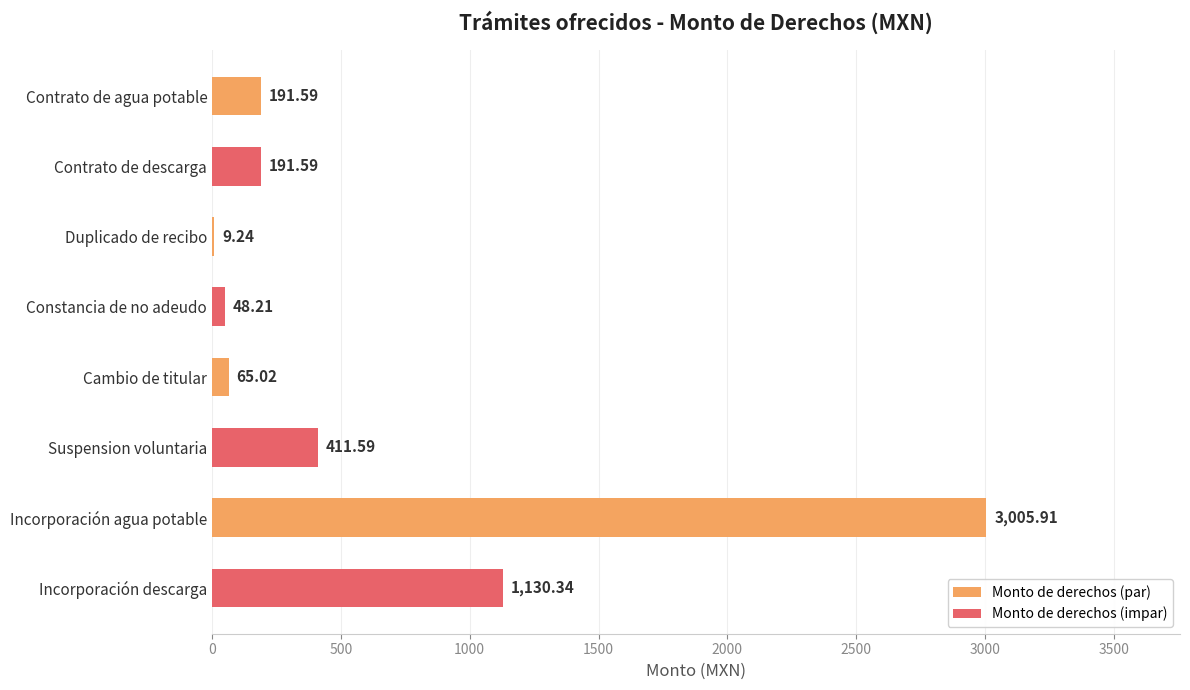

What is the sum of all values?

5053.5